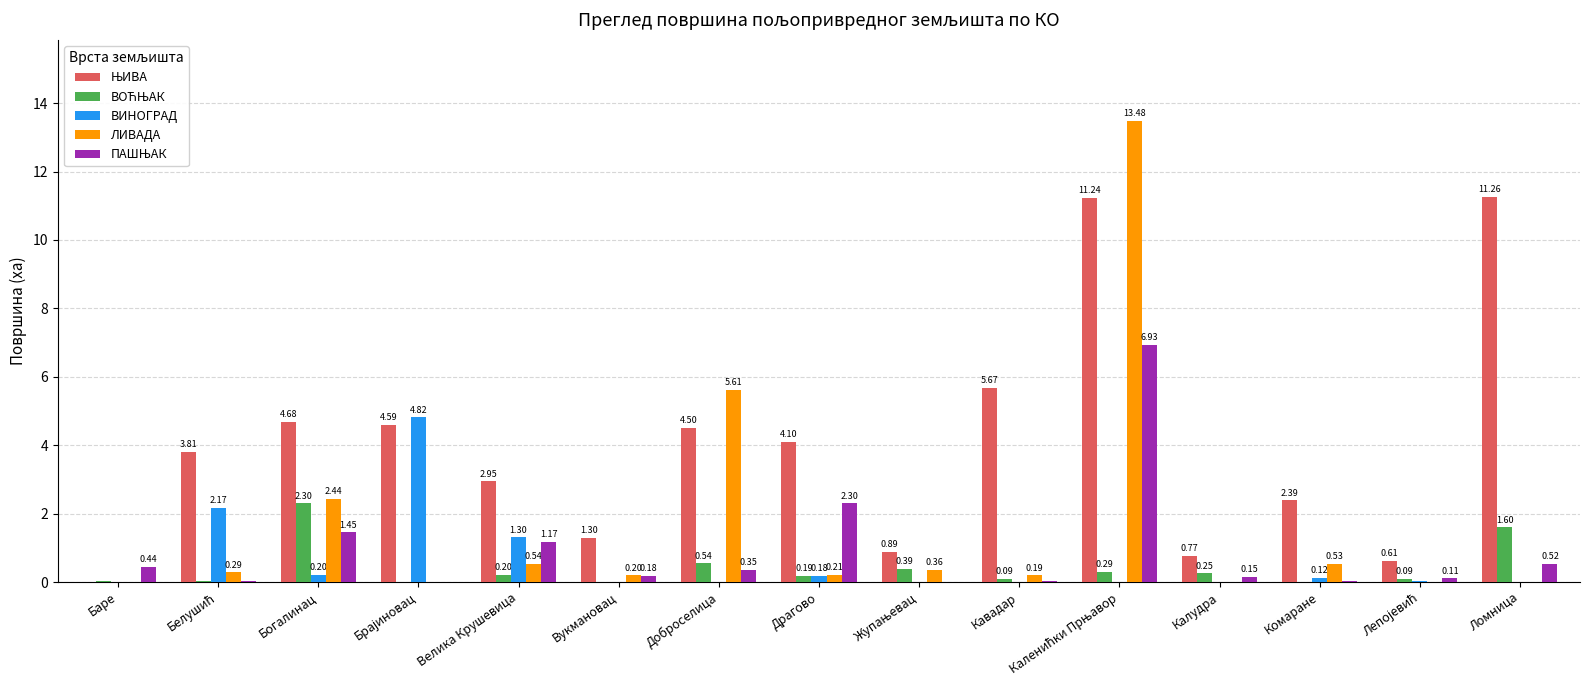

Is the value of ВИНОГРАД at Комаране greater than the value of ЛИВАДА at Драгово?

No